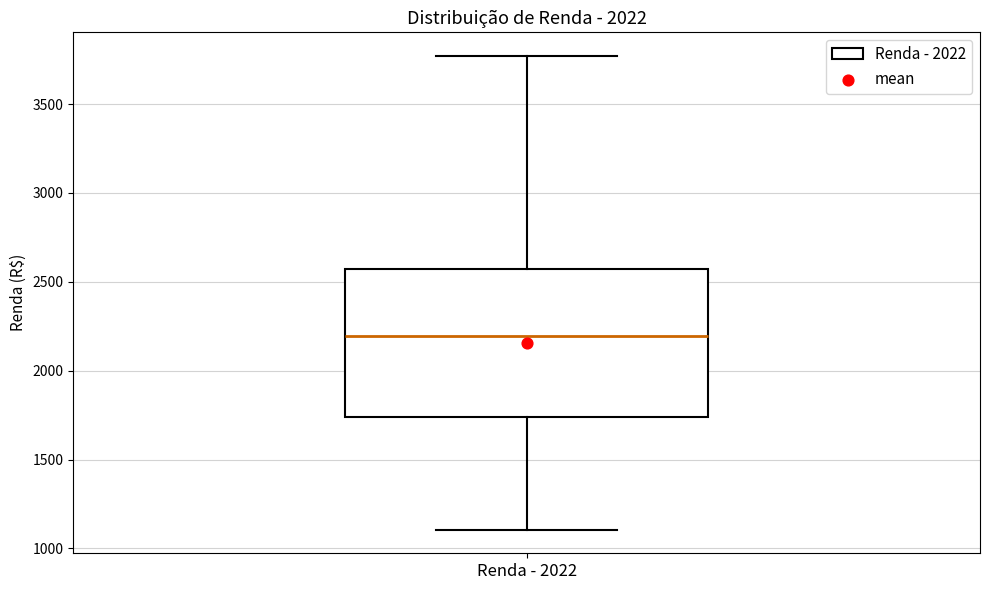

Transcribe this box plot: give where the median line is, the range the box spans, and where the two whiskers end, as read against the y-axis. The values are not printed on the chart, so give them approximately, as read against the axis.

median 2200, box 1750 to 2550, whiskers 1100 to 3750